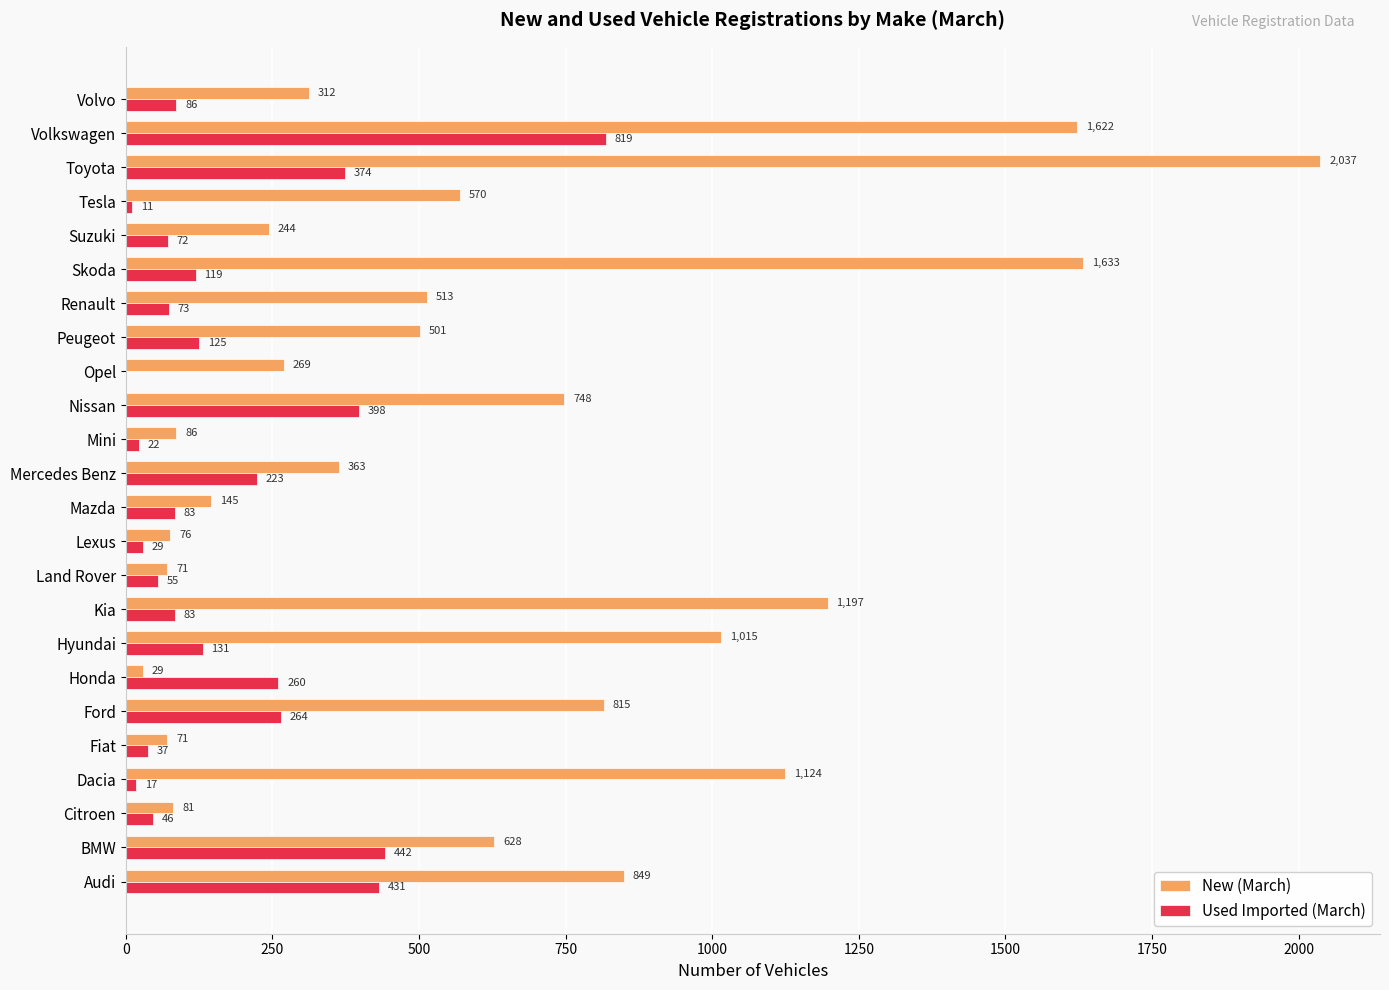

What is the sum of all New (March) values?

14999